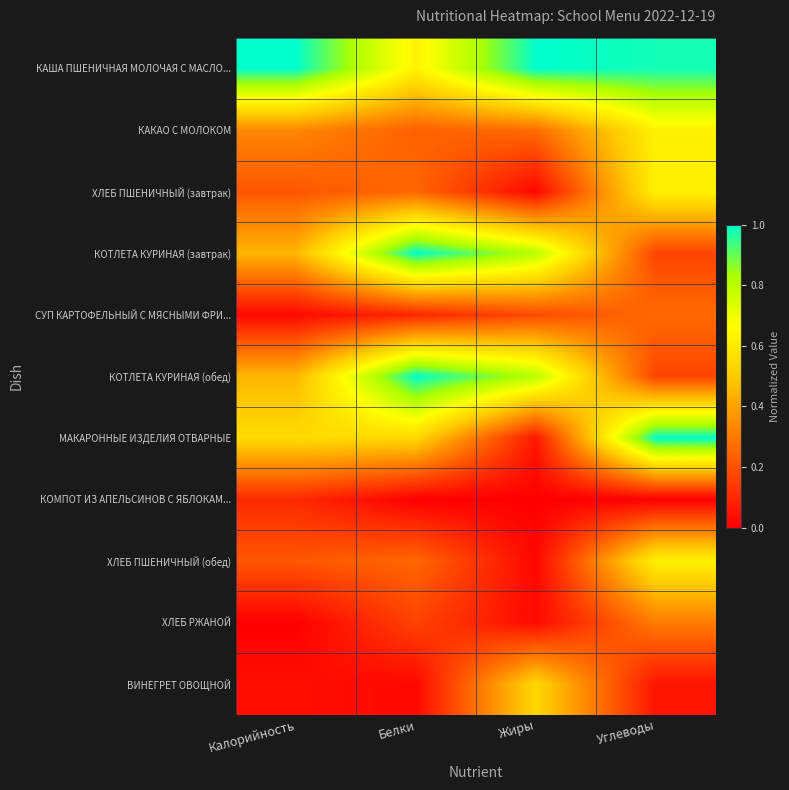

What is the total value across all series at Калорийность?

3.4